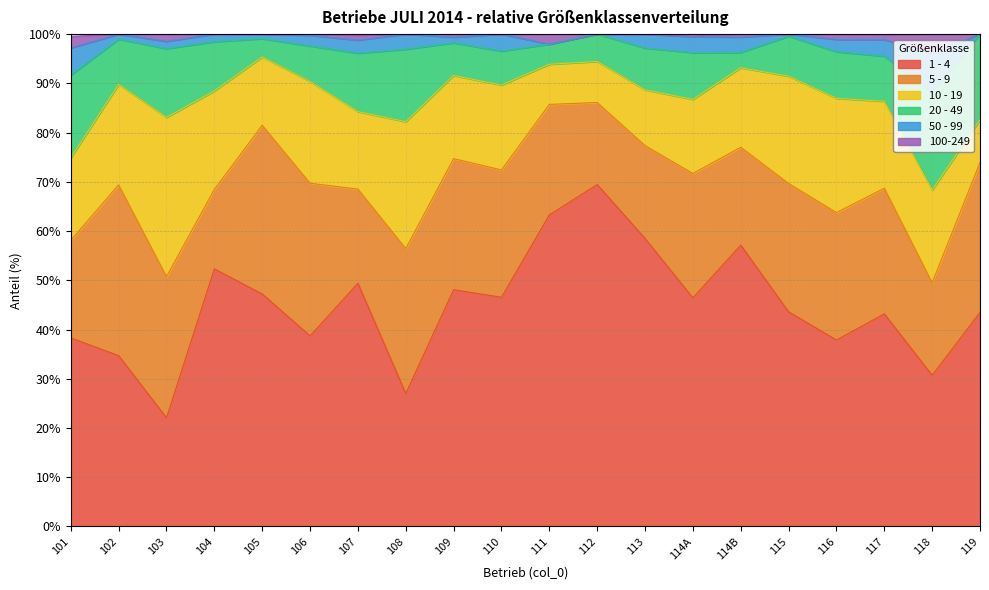

Is it true that 100-249 equals 1.0 at 107?

True